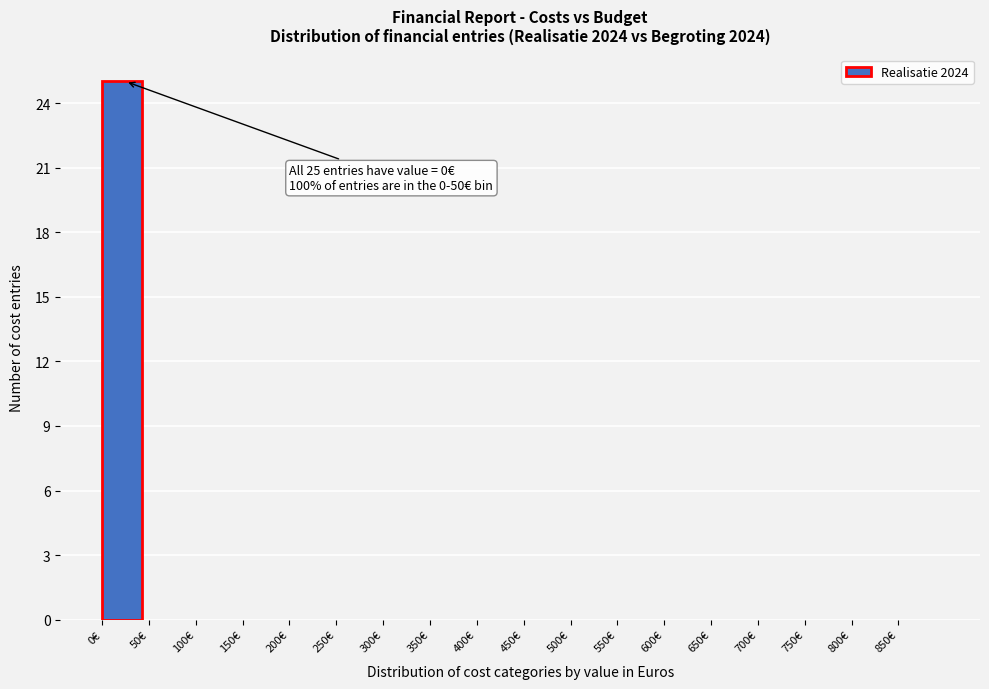

Reading left to right, extract all data points from this chart.

0€=25	50€=0	100€=0	150€=0	200€=0	250€=0	300€=0	350€=0	400€=0	450€=0	500€=0	550€=0	600€=0	650€=0	700€=0	750€=0	800€=0	850€=0